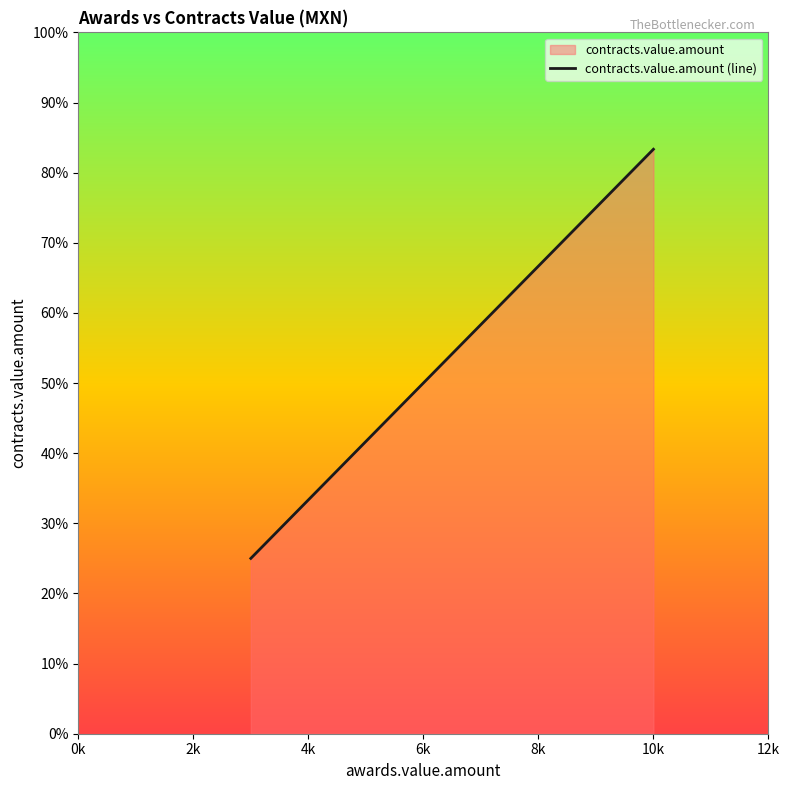

True or false: the data shows 4571 at 2k.

False